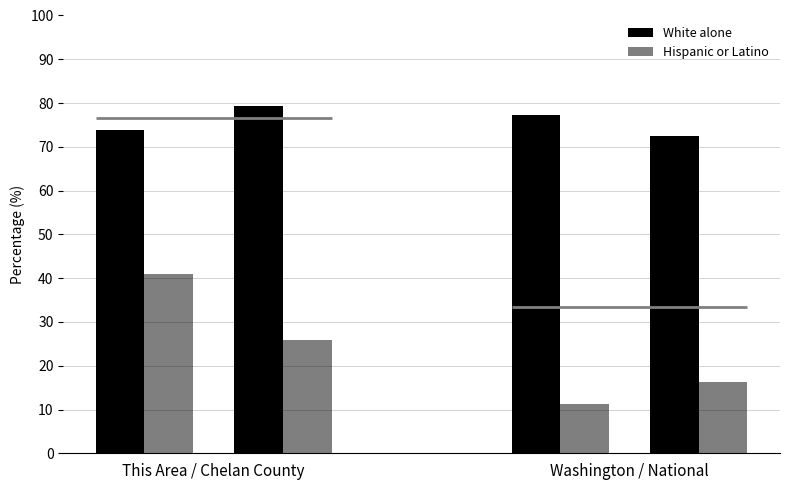

At how many categories does at least one series exceed 63?

4